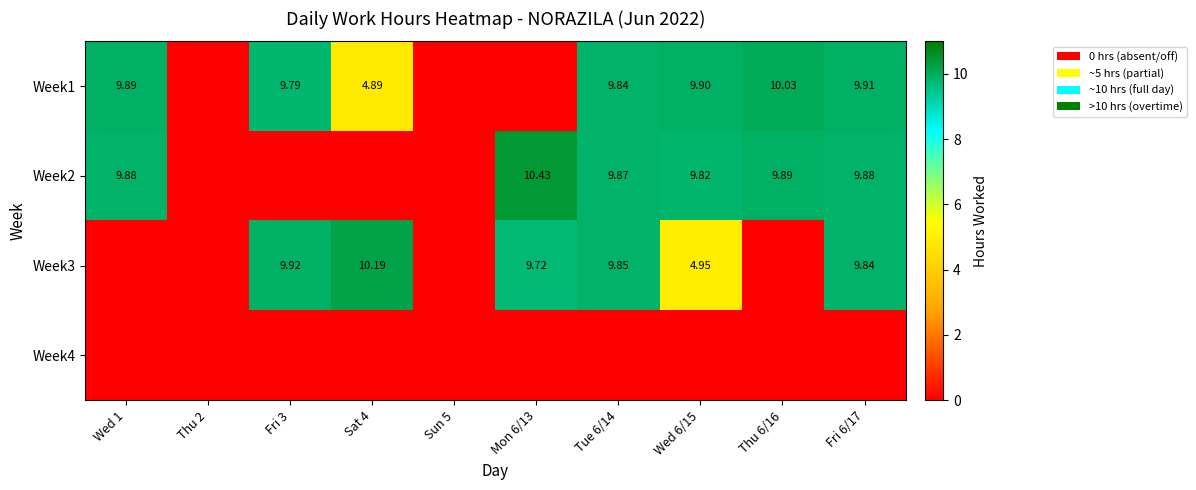

Between Fri 3 and Tue 6/14, which series saw the biggest shift?

Week2